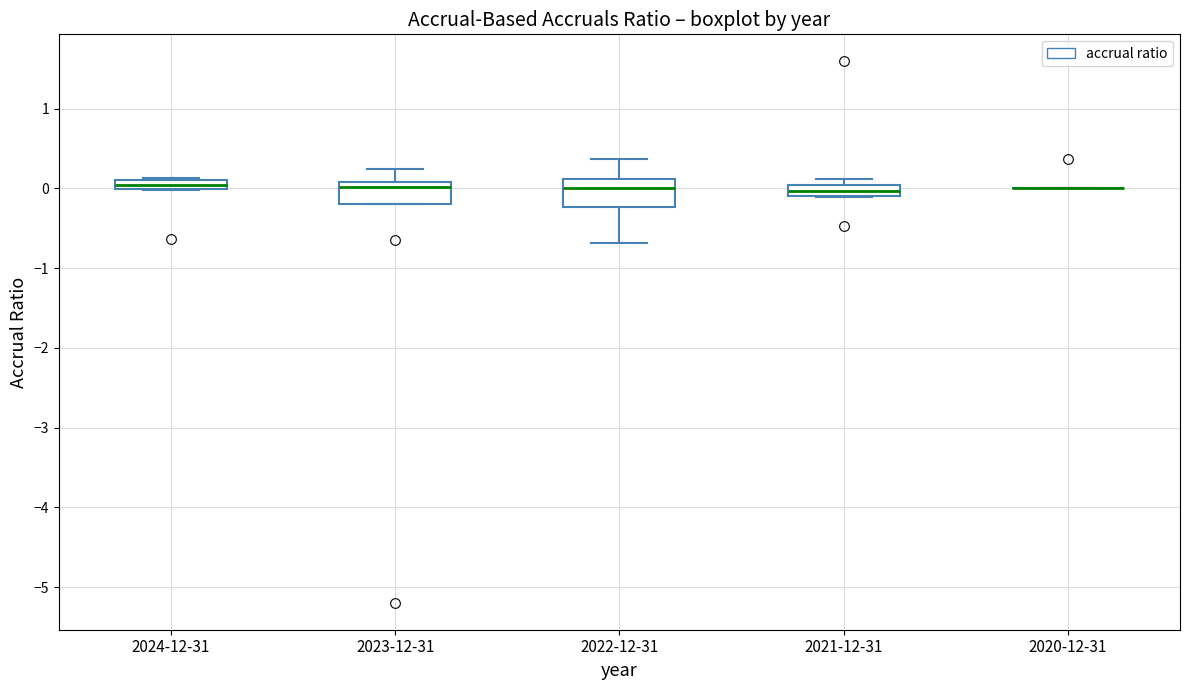

Where is the lower edge of the box for 2021-12-31 on the y-axis? The values are not printed on the chart, so give them approximately, as read against the axis.

-0.1